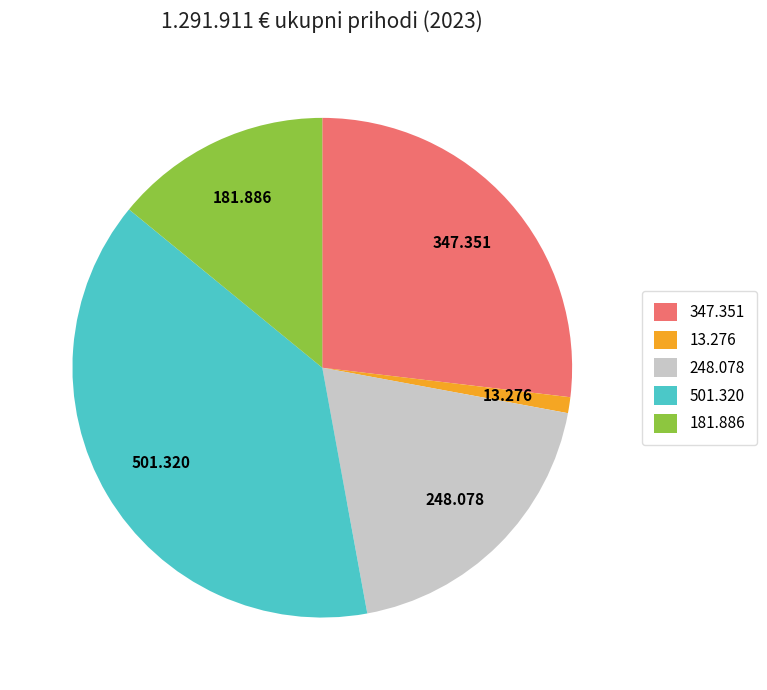

Is 248.078 the majority of the pie?

No